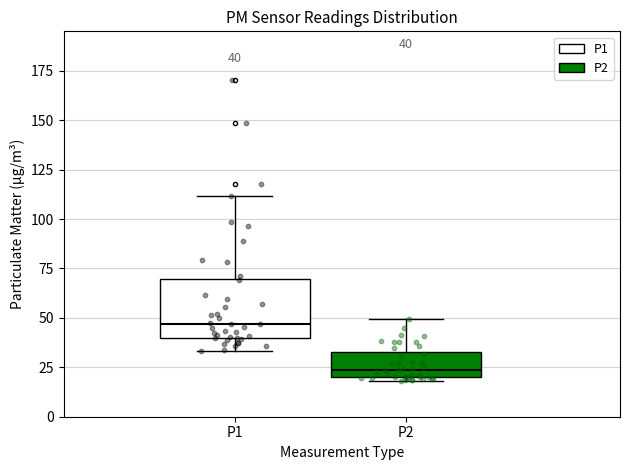

Which box's median line is the highest?

P1